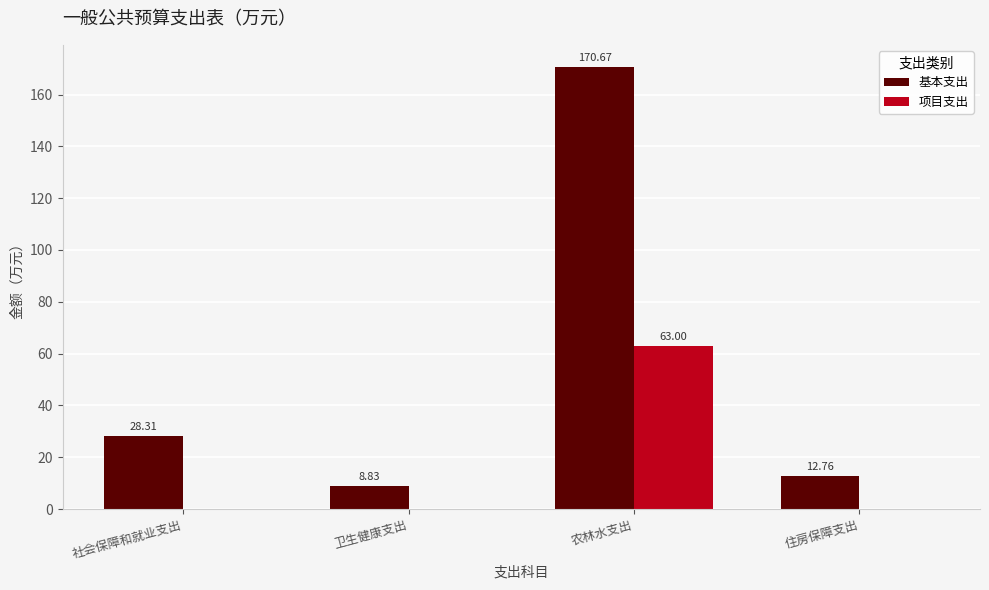

Reading right to left, list all the values displayed in this chart.

基本支出: 12.8	170.7	8.8	28.3
项目支出: 0.0	63.0	0.0	0.0